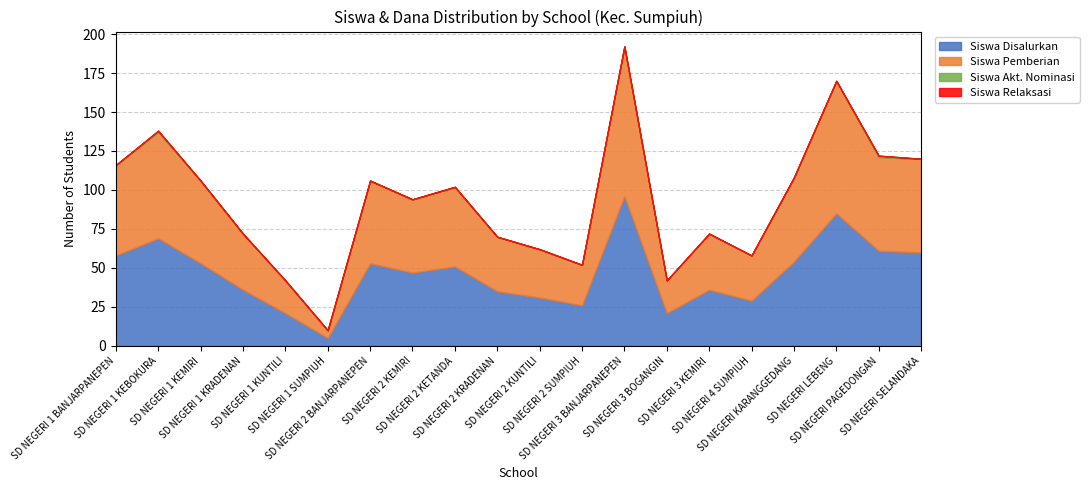

Rank the categories by Siswa Relaksasi value from lowest to highest.

SD NEGERI 1 BANJARPANEPEN, SD NEGERI 1 KEBOKURA, SD NEGERI 1 KEMIRI, SD NEGERI 1 KRADENAN, SD NEGERI 1 KUNTILI, SD NEGERI 1 SUMPIUH, SD NEGERI 2 BANJARPANEPEN, SD NEGERI 2 KEMIRI, SD NEGERI 2 KETANDA, SD NEGERI 2 KRADENAN, SD NEGERI 2 KUNTILI, SD NEGERI 2 SUMPIUH, SD NEGERI 3 BANJARPANEPEN, SD NEGERI 3 BOGANGIN, SD NEGERI 3 KEMIRI, SD NEGERI 4 SUMPIUH, SD NEGERI KARANGGEDANG, SD NEGERI LEBENG, SD NEGERI PAGEDONGAN, SD NEGERI SELANDAKA